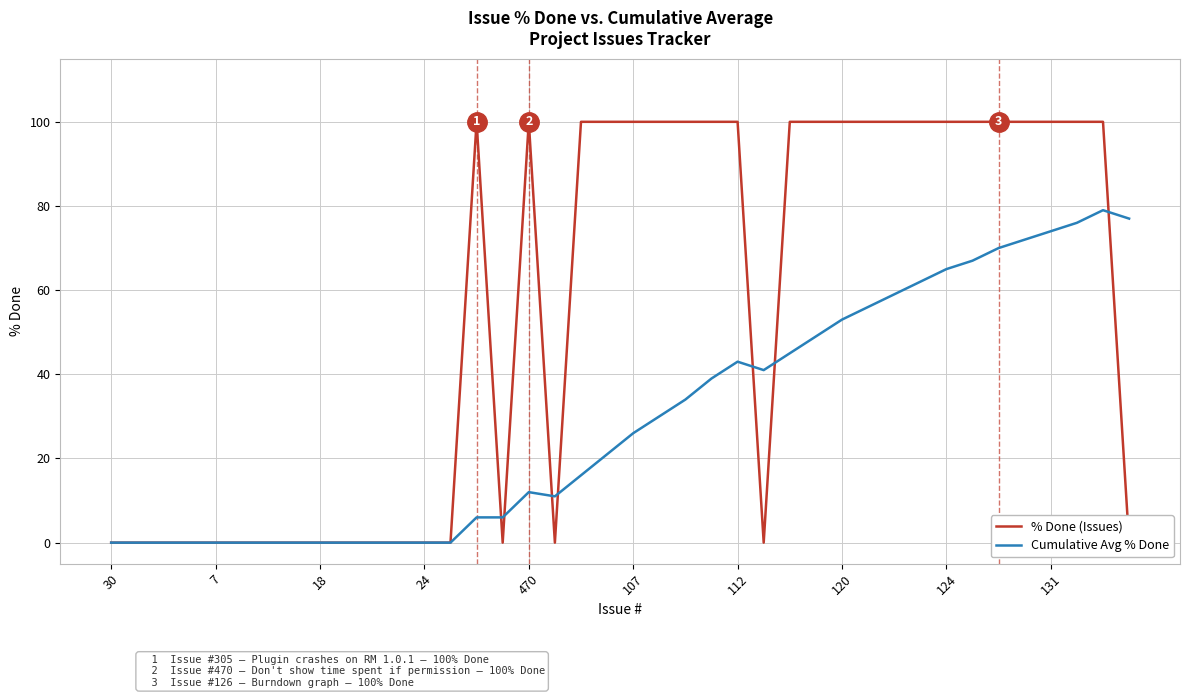

Count the number of data series in this chart.

2